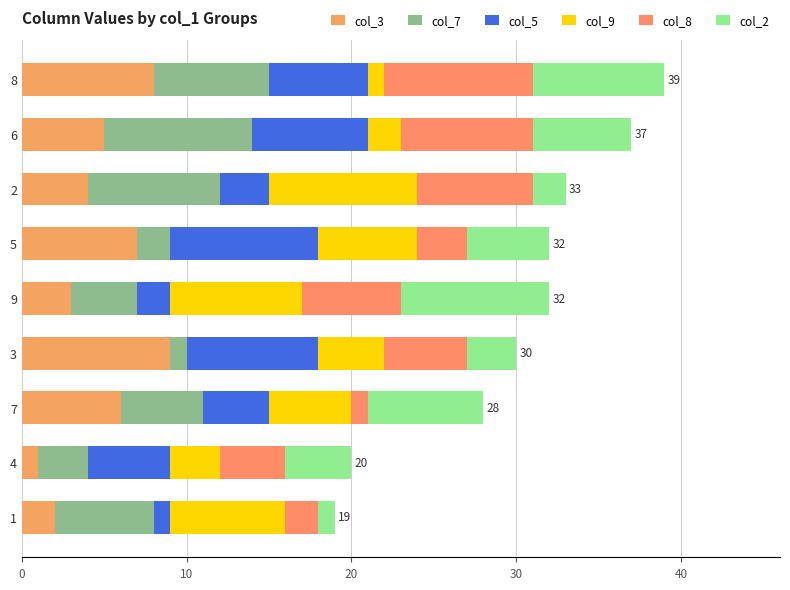

How many data points does each series have?

9